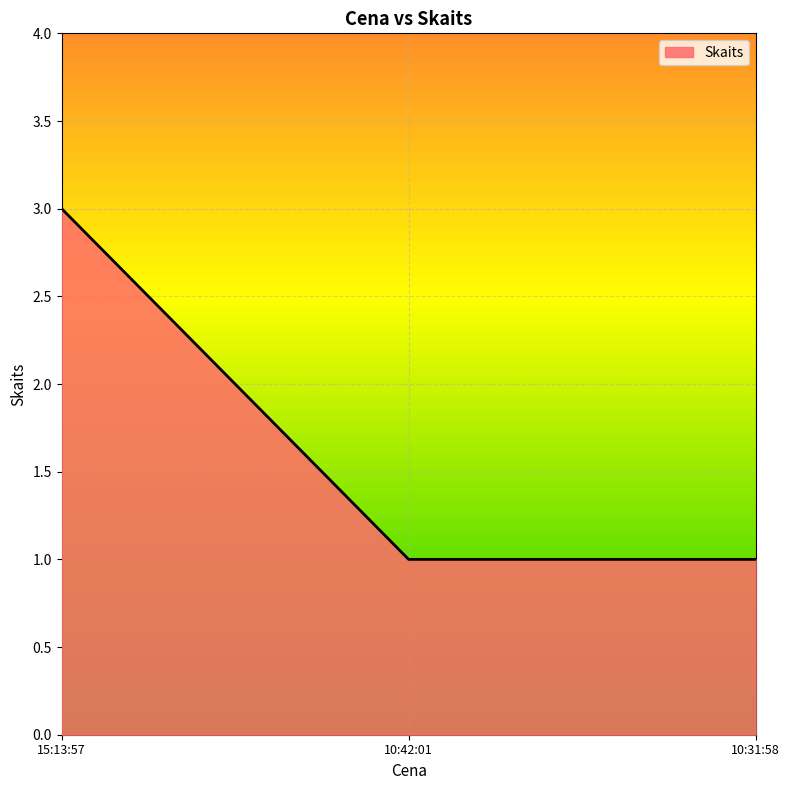

Approximately how many times larger is the value at 10:31:58 compared to 15:13:57?

0.3